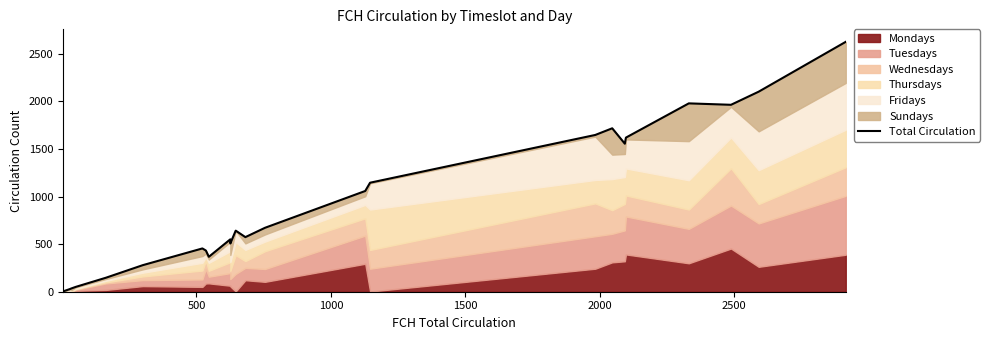

What is the average value?

924